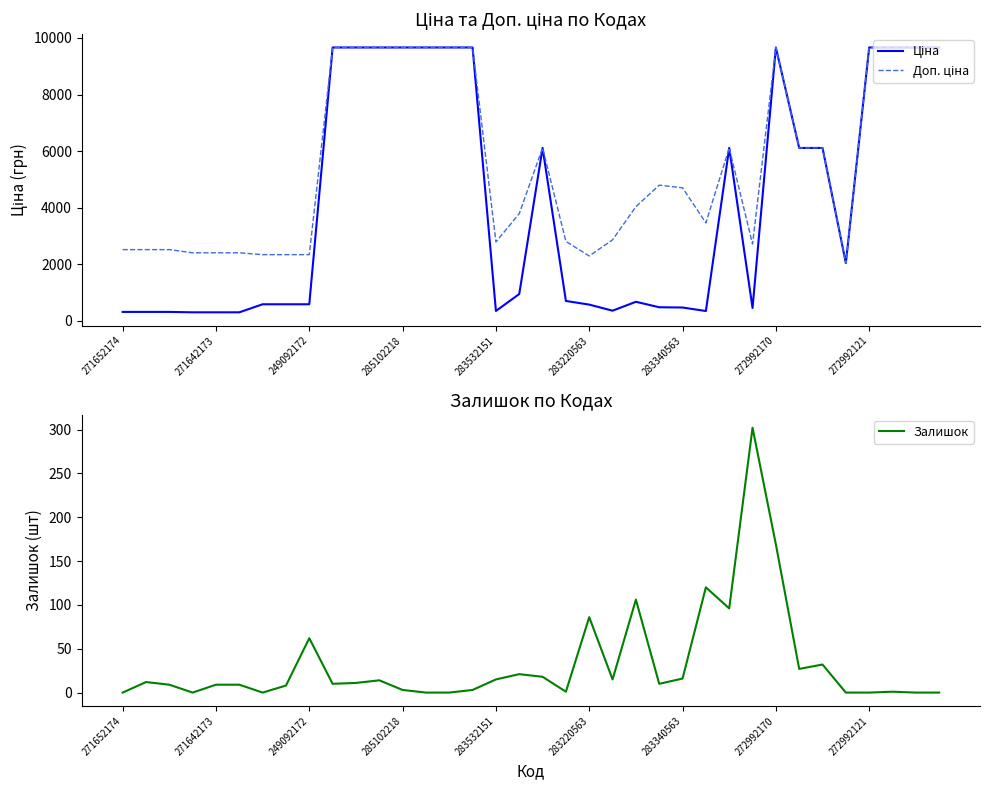

True or false: Ціна and Залишок cross at least once.

False